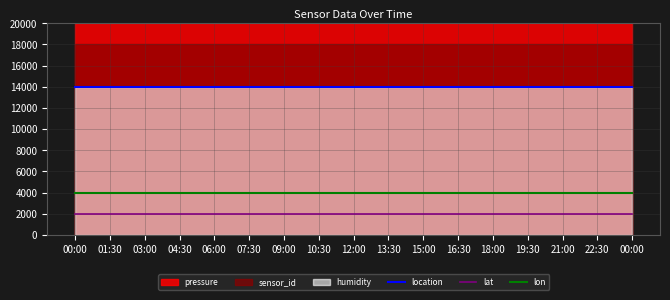

What is the sum of the lon values at 12:00 and 15:00?

8000